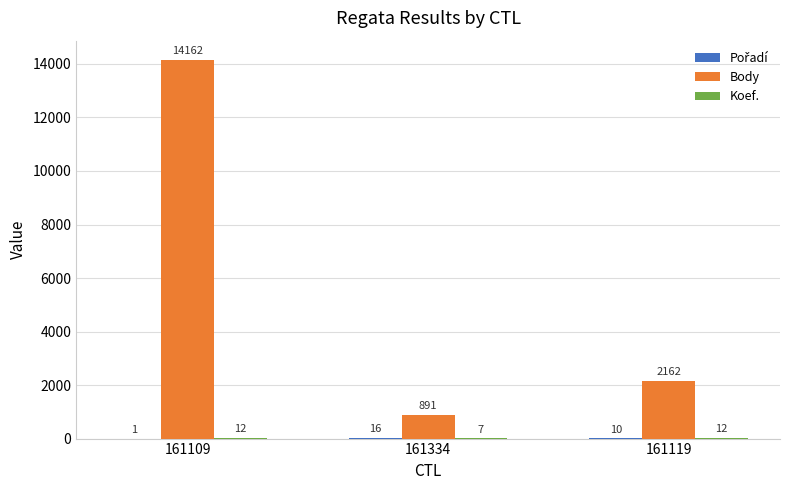

At which label is Body closest to 7526?

161119